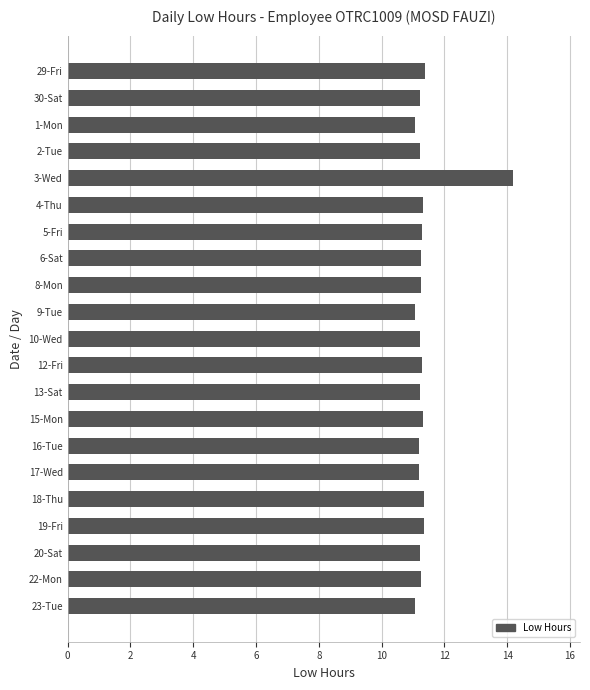

At which category does the chart reach its peak across all series?

3-Wed